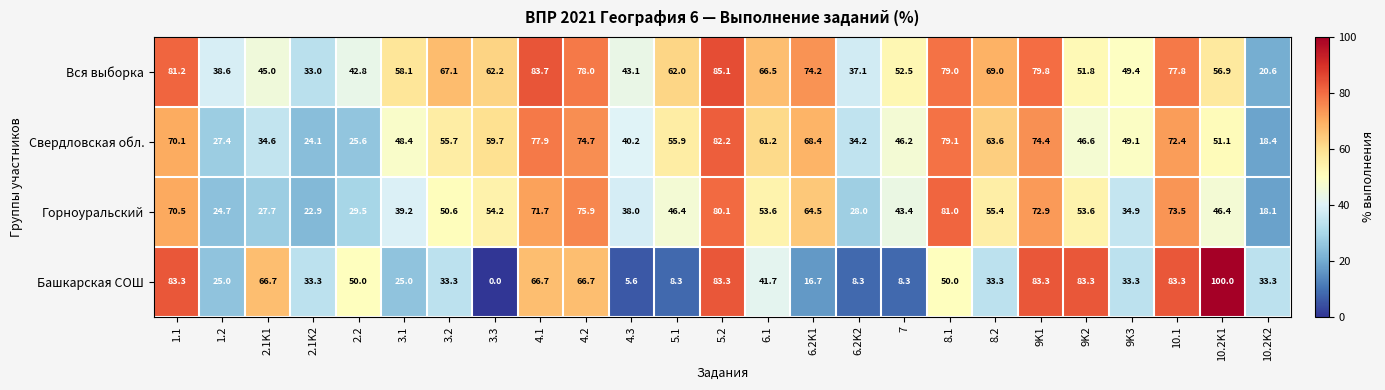

Is it true that Горноуральский equals 111.2 at 4.1?

False